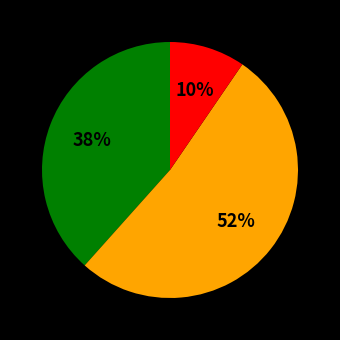

To the nearest percent, what is the average slice percentage?

33%